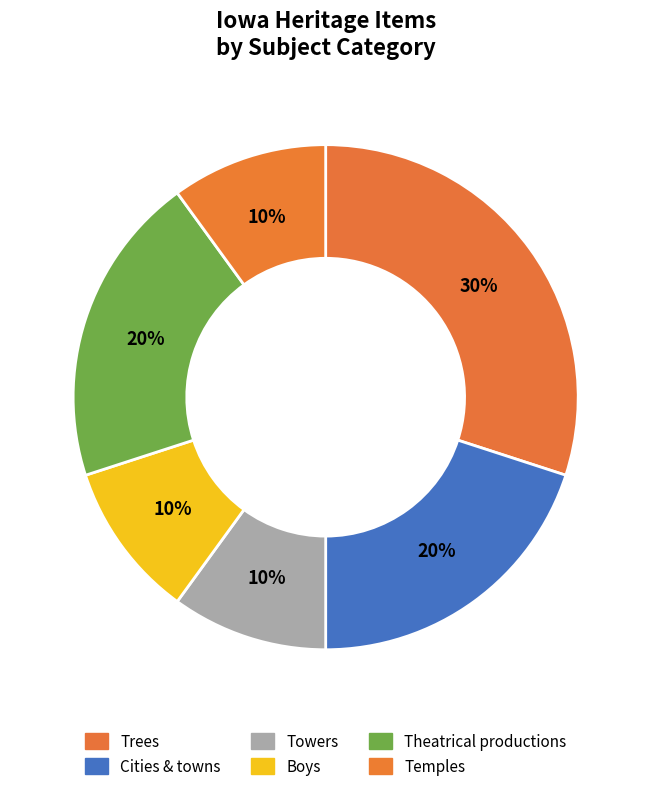

Rank the categories by value from lowest to highest.

Towers, Boys, Temples, Cities & towns, Theatrical productions, Trees